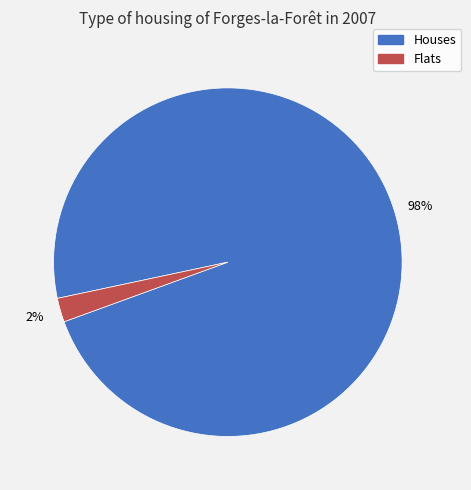

How many segments does this pie chart have?

2